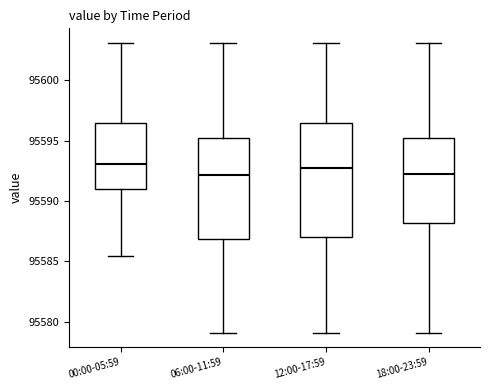

Comparing the boxes themselves (not the whiskers), which one is the tallest?

12:00-17:59